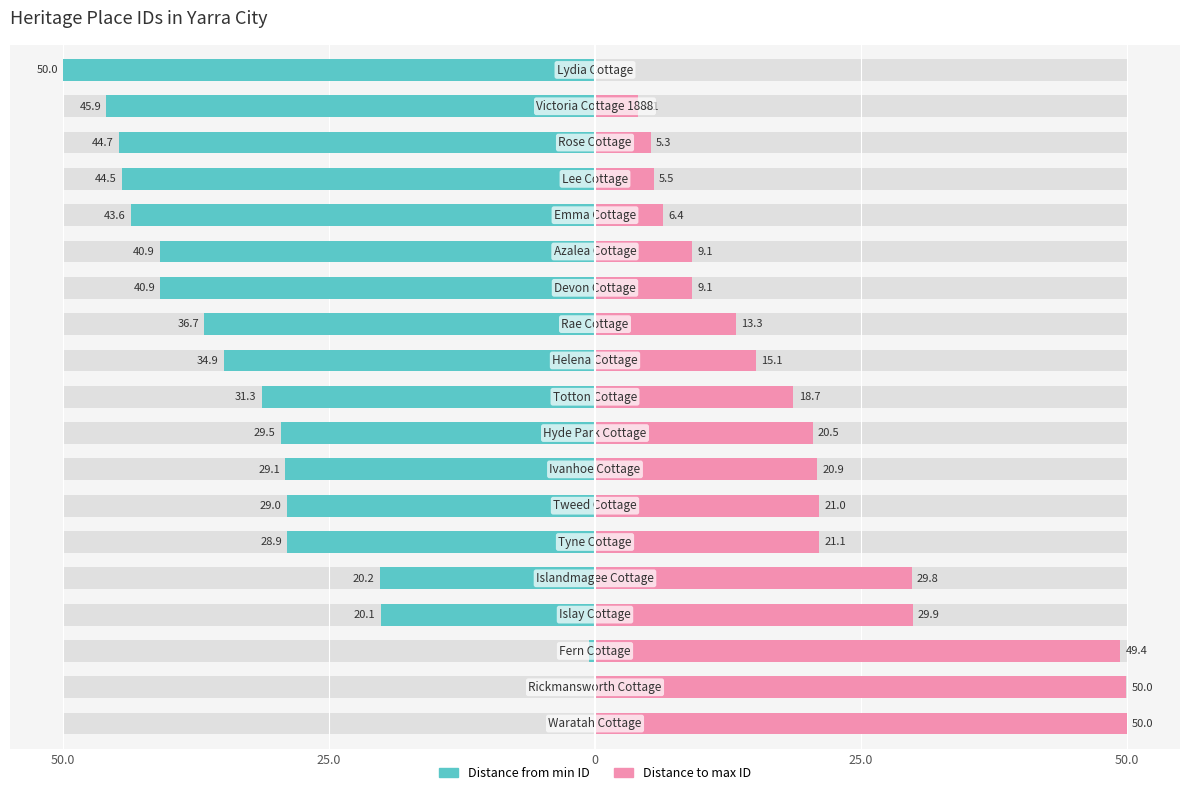

Which series has the largest range (max minus min)?

Left from min